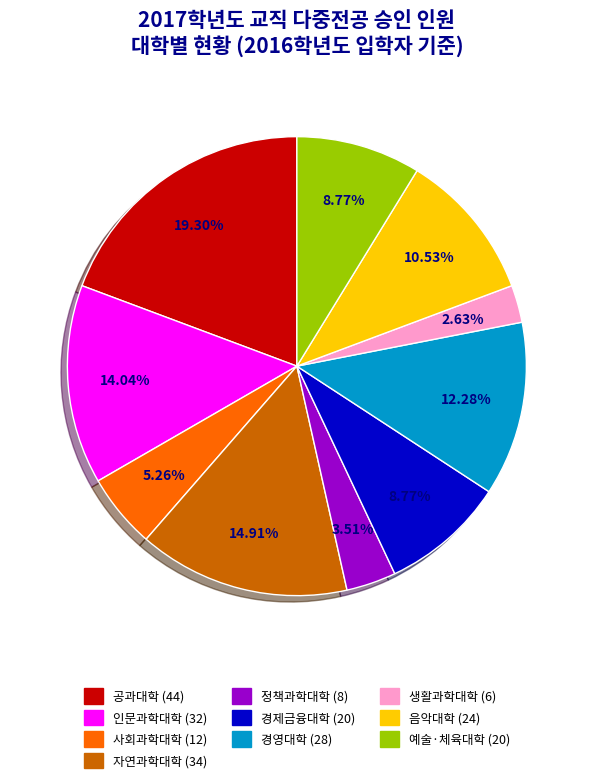

What is the largest slice in the pie chart?

공과대학